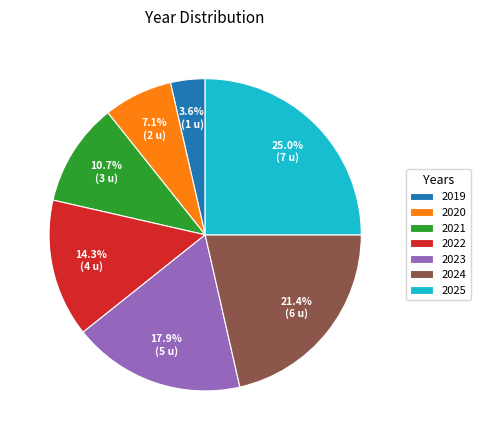

Combined, what portion of the pie is 2025 and 2019?

28.6%